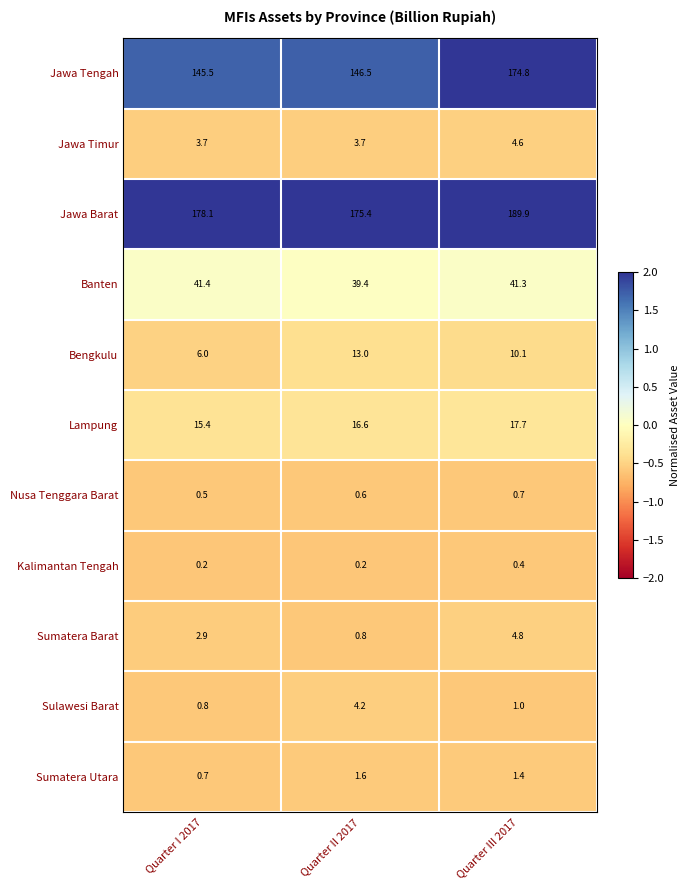

At which label is Sumatera Utara closest to 1?

Quarter I 2017